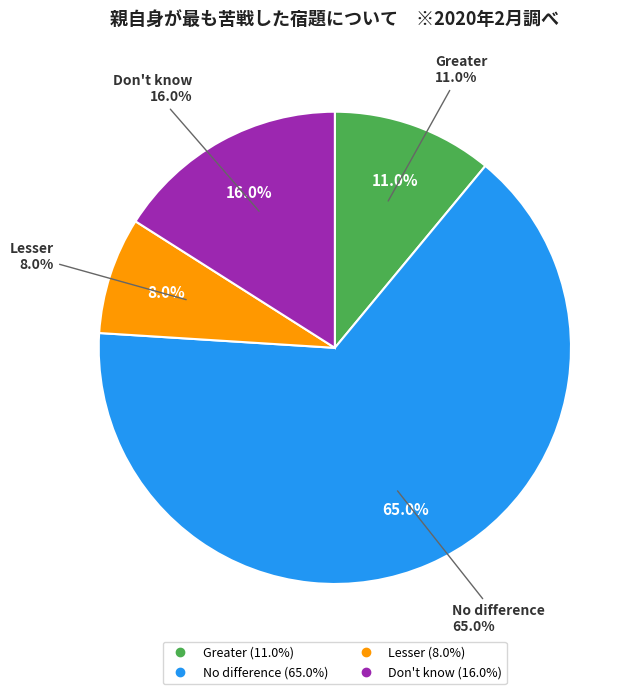

Which category has the biggest portion of the pie?

No difference